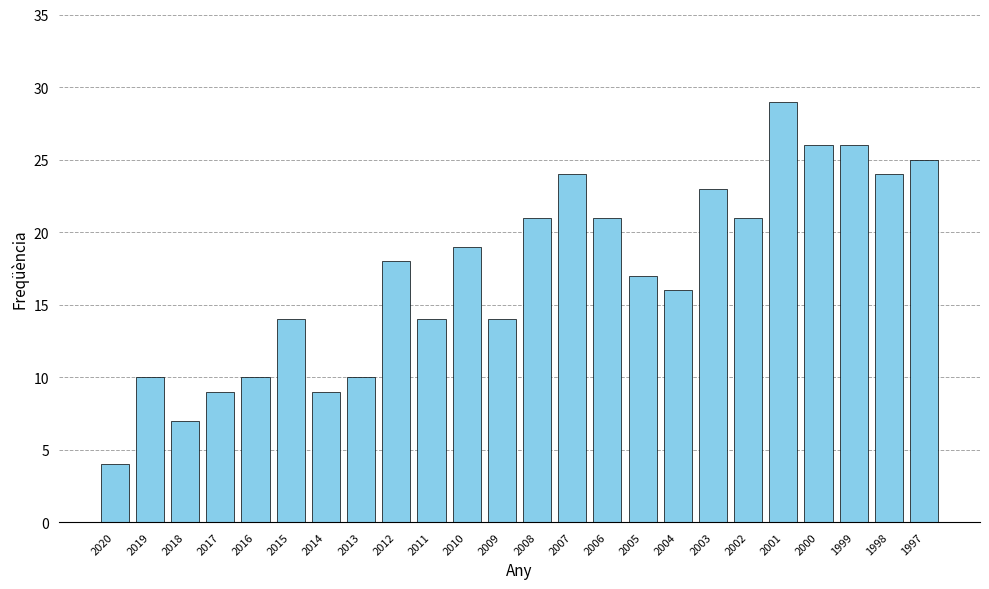

What value does the data have at 2020?

4